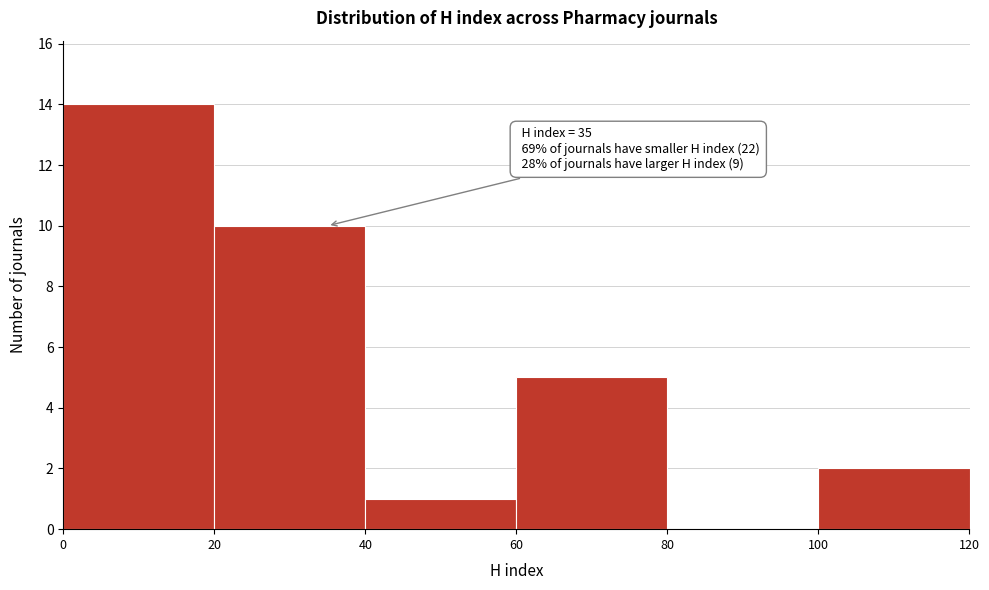

Which range on the x-axis has the tallest bar?

0 to 20